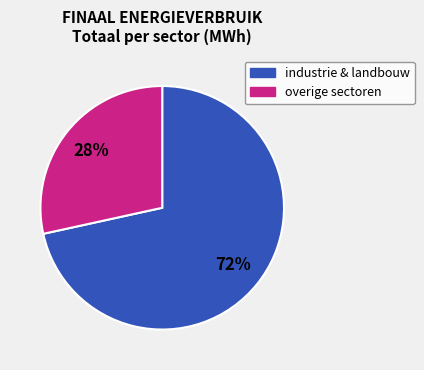

Count the number of slices in the pie.

2